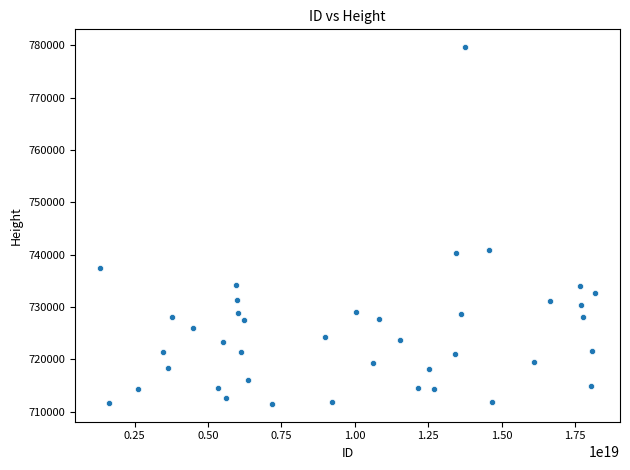

What is the range of Y values (max minus min)?

68112